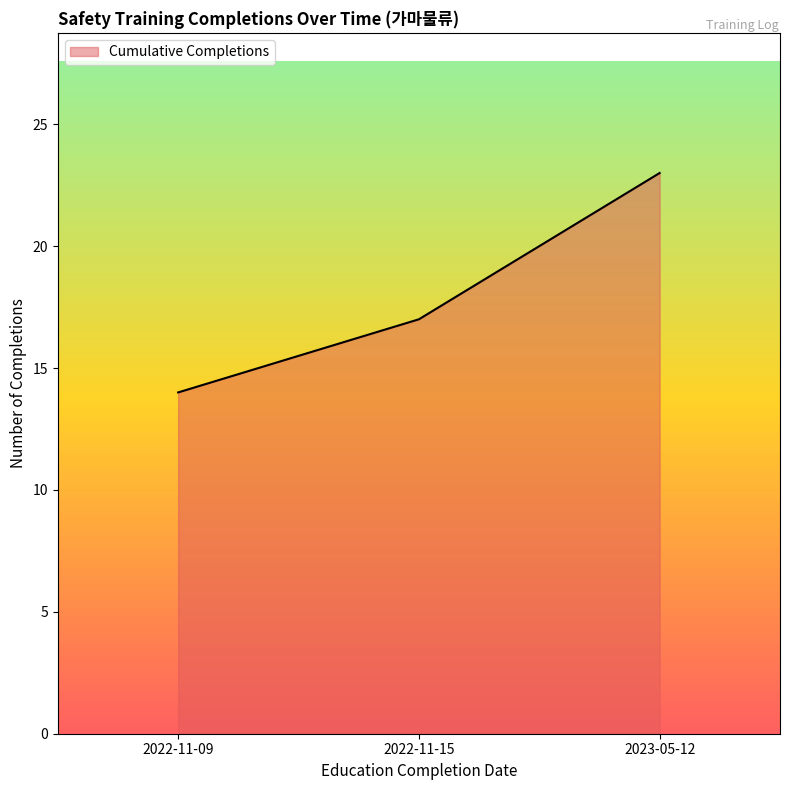

Read the value at 2022-11-15.

17